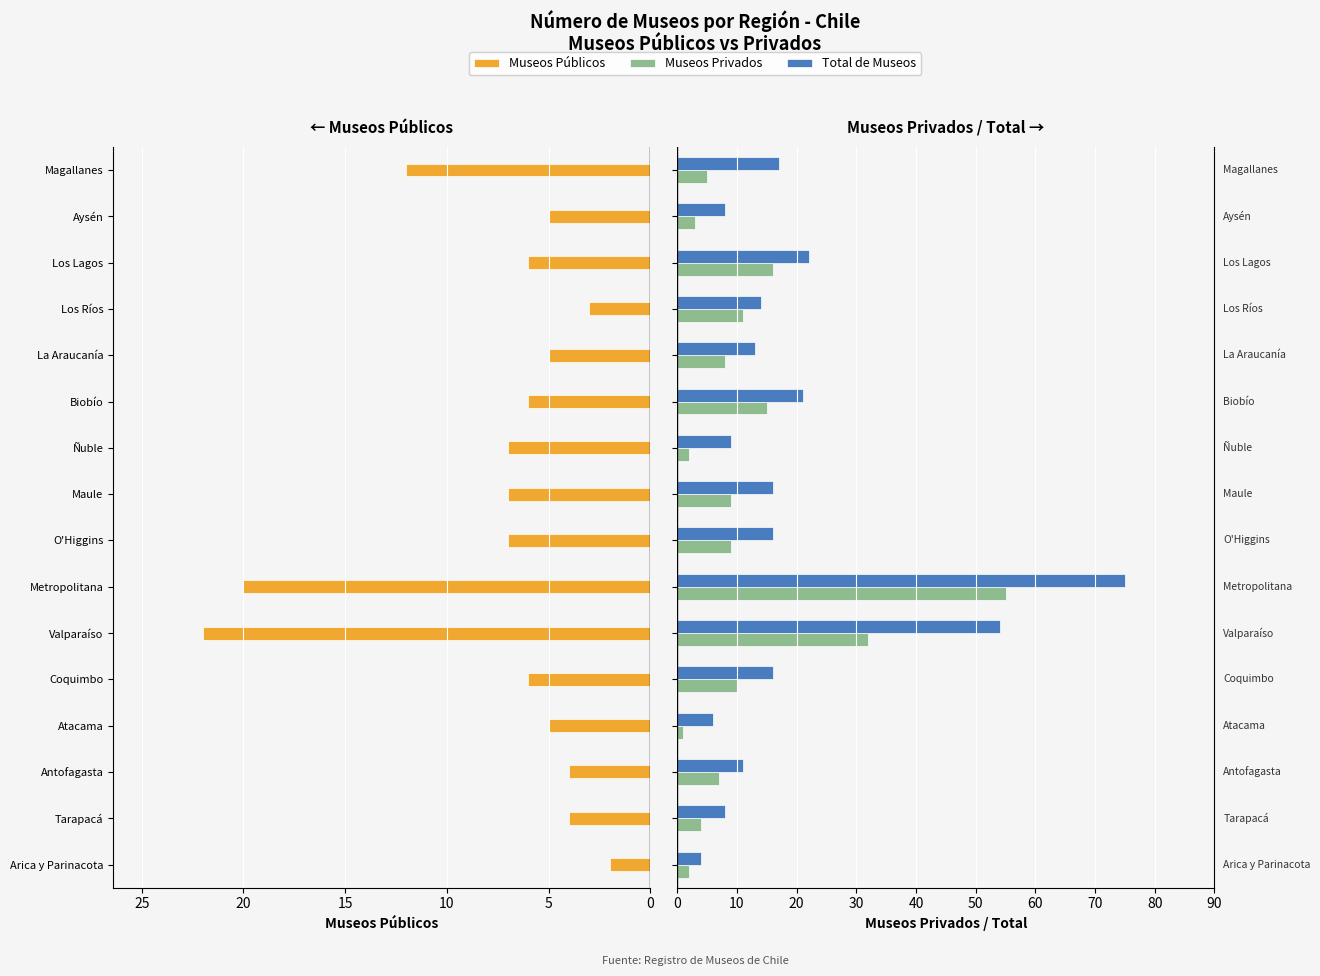

What is the minimum value shown in the chart?

-22